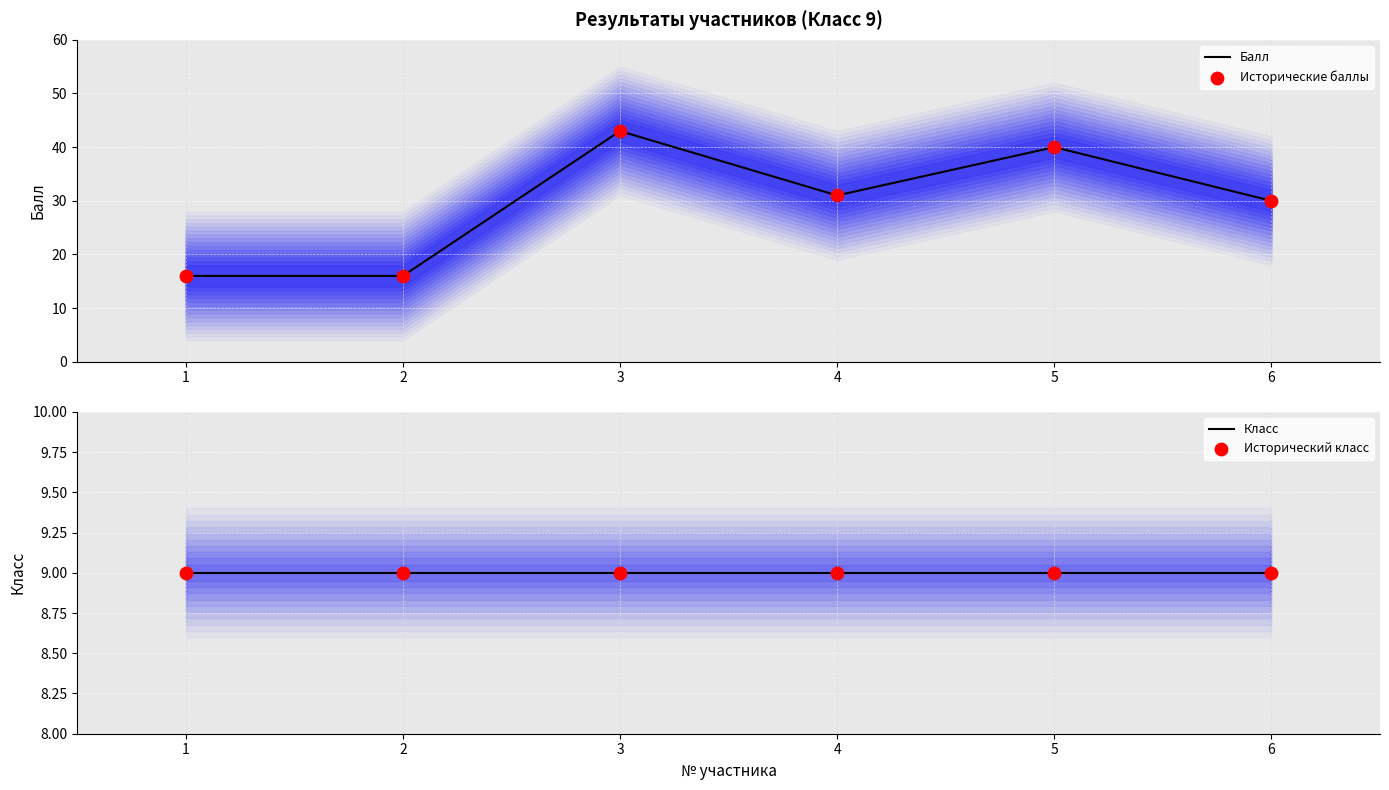

At which category is the sum across all series the highest?

3